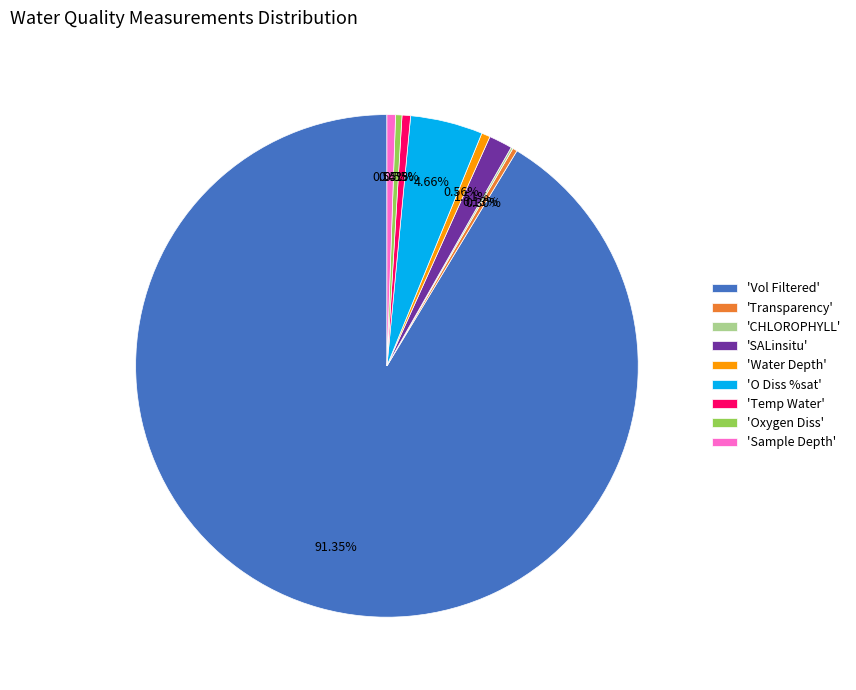

Combined, do 'SALinsitu' and 'Vol Filtered' account for over 50%?

Yes